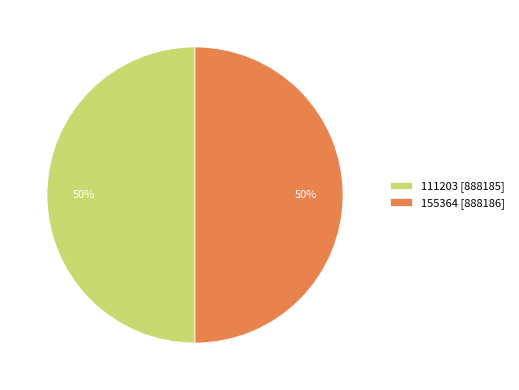

What percentage is the 155364 slice, to the nearest percent?

50%